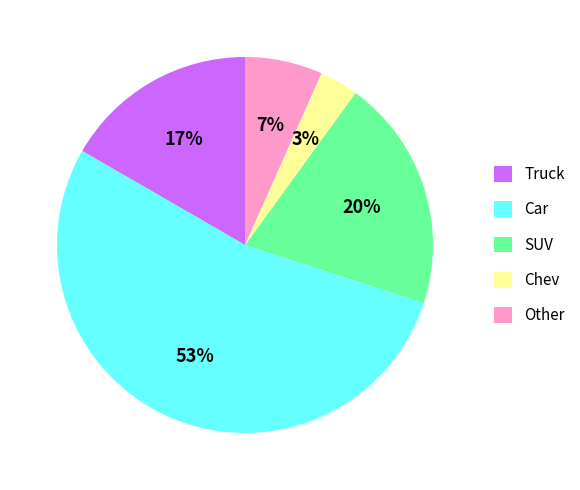

Is there any slice that represents more than half of the pie?

Yes